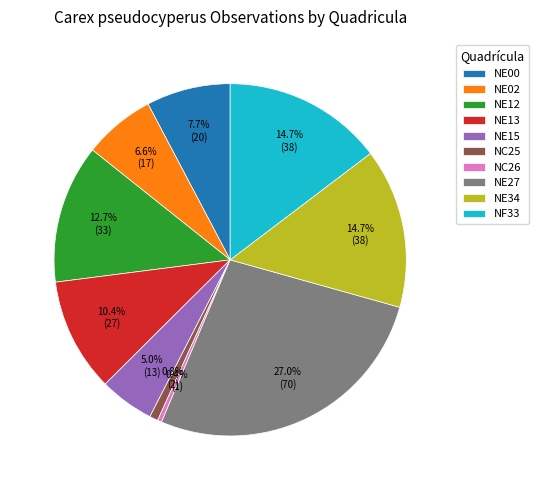

Is NC25 the majority of the pie?

No